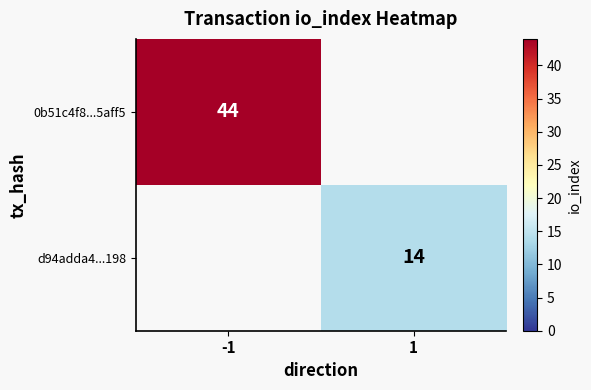

Which category has the highest value across all series?

-1